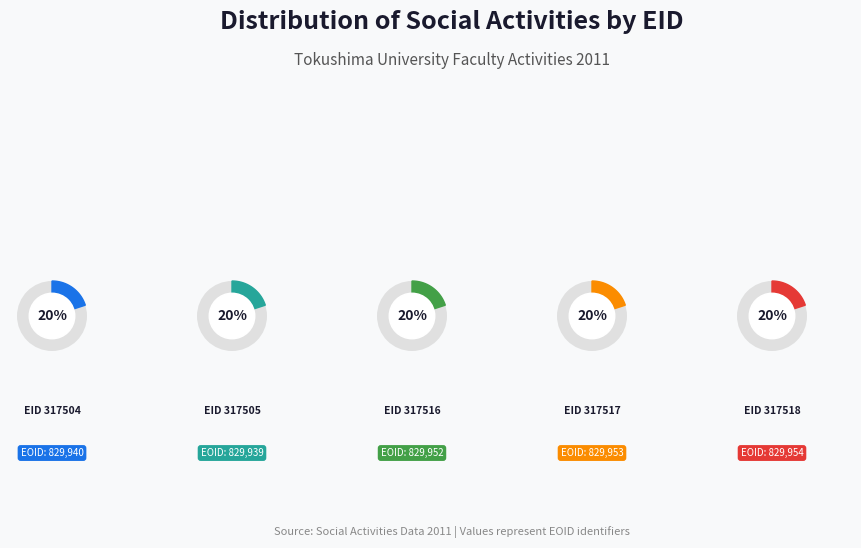

What portion of the pie excludes 317517?

80.0%